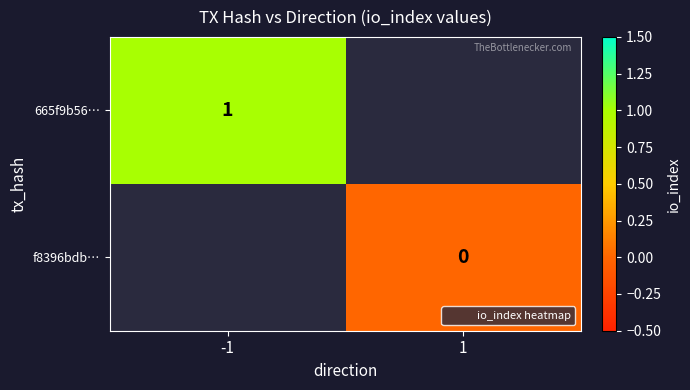

Is it true that f8396bdb… equals 0.0 at 1?

True